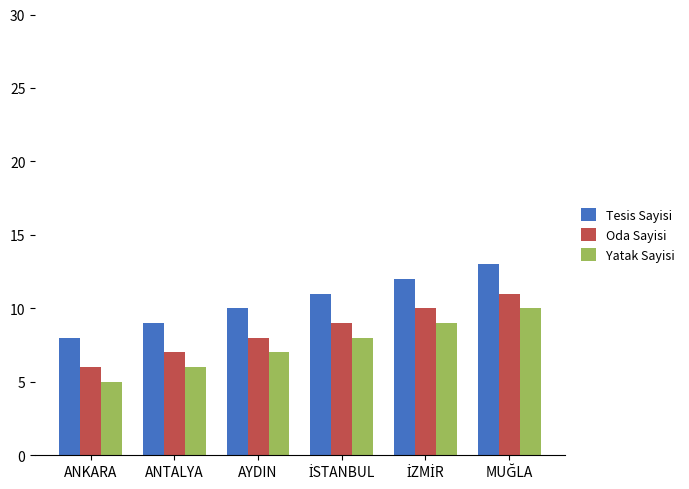

How many values in the Tesis Sayisi series are below 11?

3